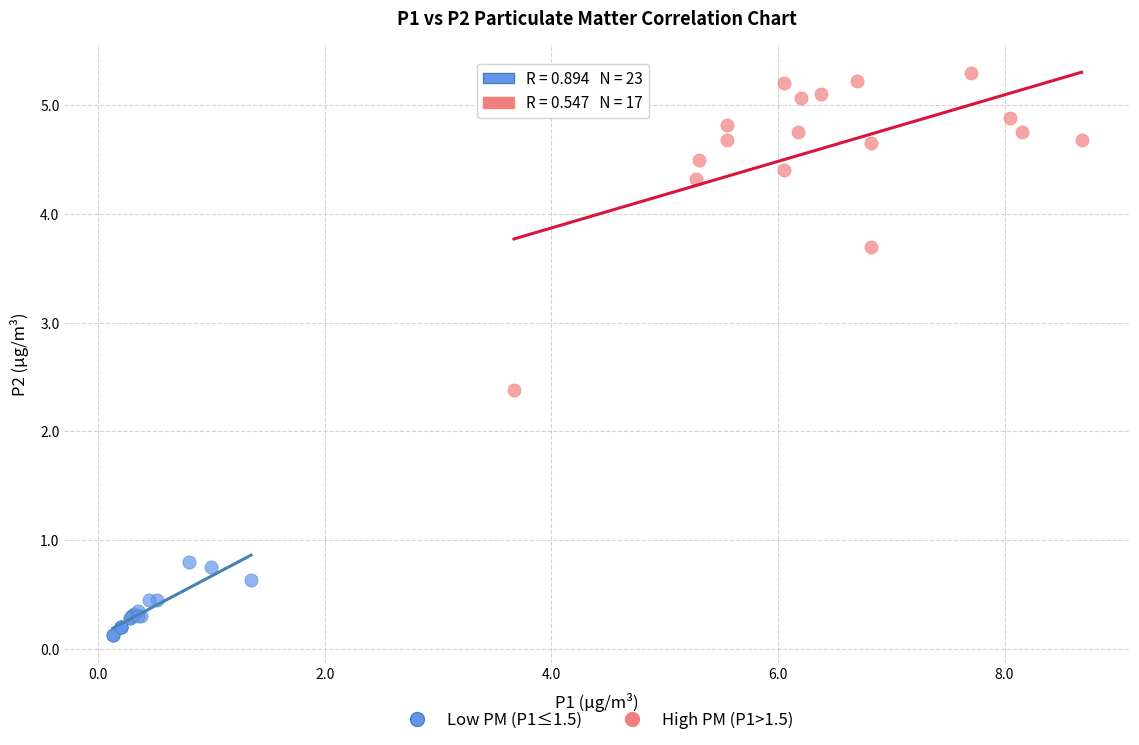

What are all the series names shown in the legend?

Low PM (P1≤1.5), High PM (P1>1.5)